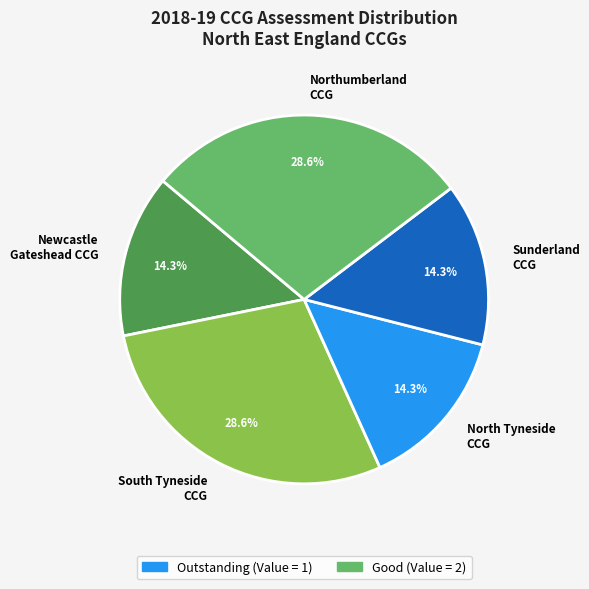

To the nearest percent, what is the difference between the largest and smallest slice percentages?

14%